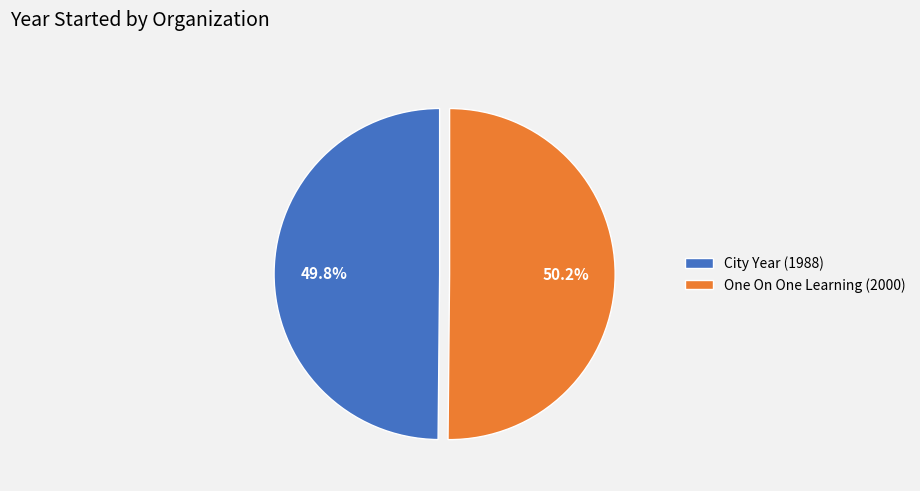

What is the total percentage of One On One Learning and City Year?

100.0%